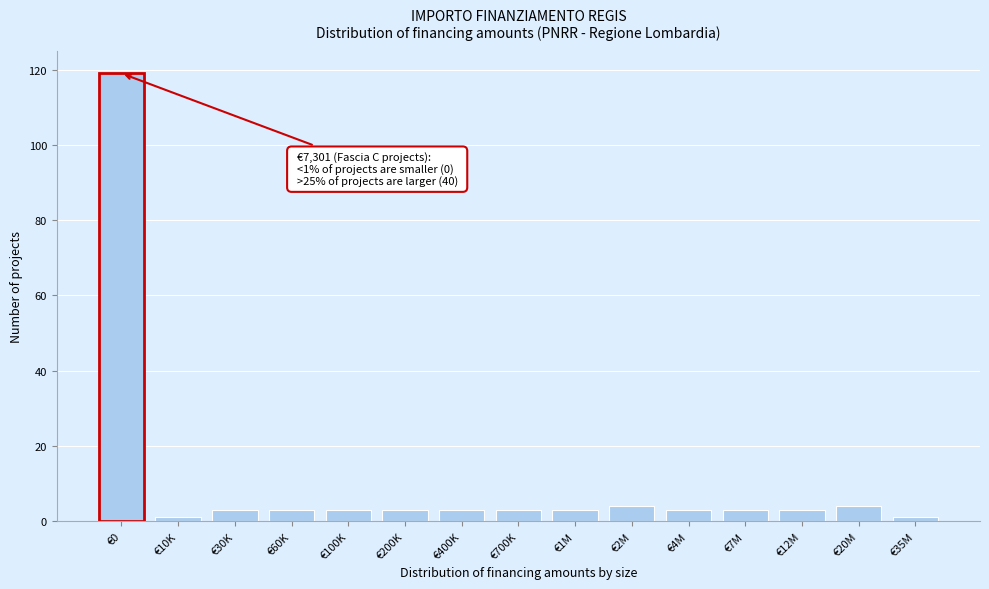

Reading right to left, what are all the values shown in this chart?

€35M=1	€20M=4	€12M=3	€7M=3	€4M=3	€2M=4	€1M=3	€700K=3	€400K=3	€200K=3	€100K=3	€60K=3	€30K=3	€10K=1	€0=119